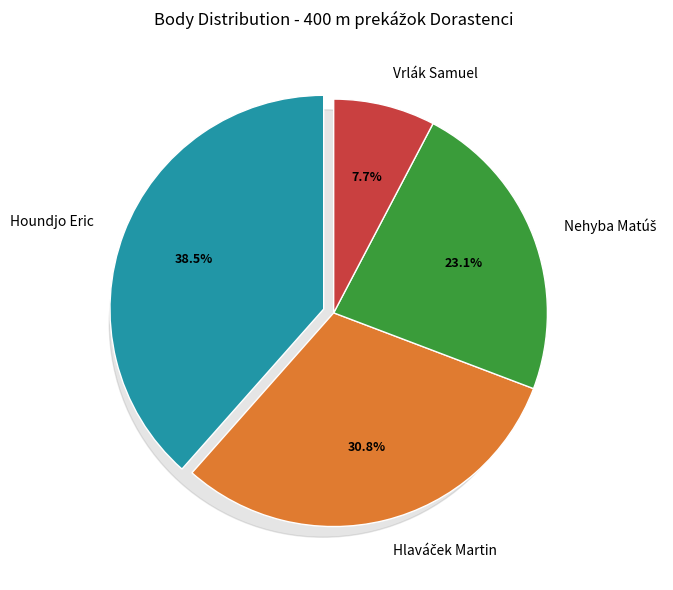

Is it true that Hlaváček Martin is 31% of the pie?

True